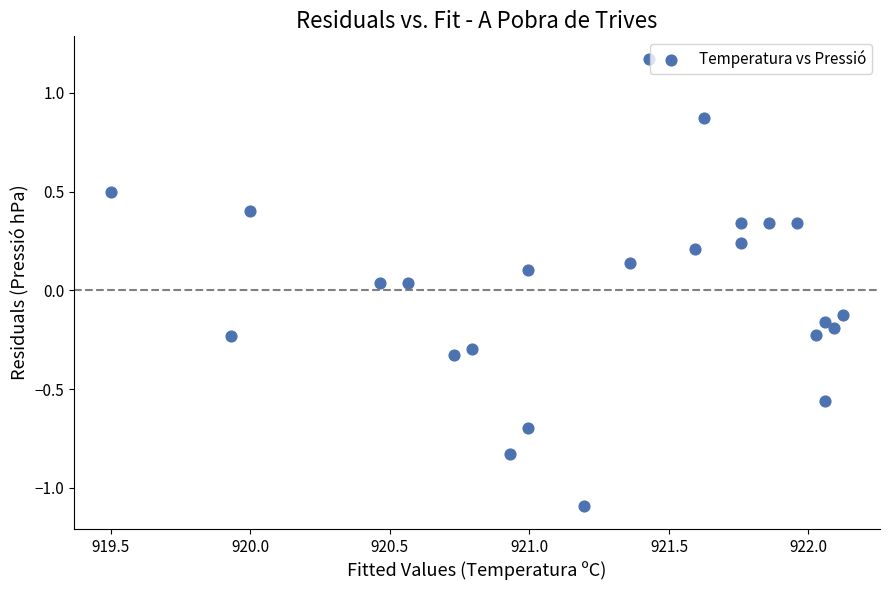

What is the range of X values (max minus min)?

2.6